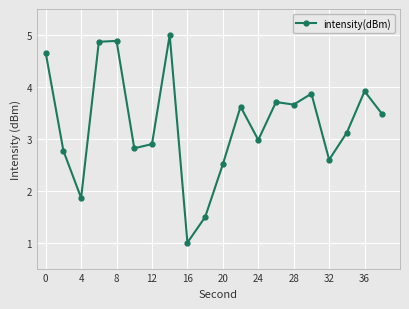

What is the average value?

3.3